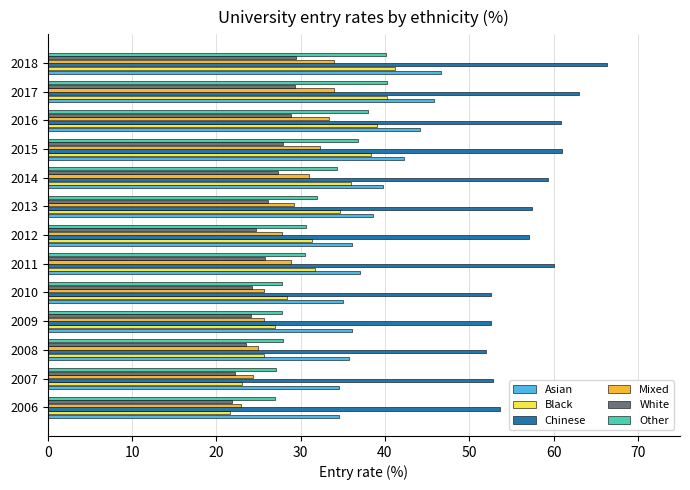

What is the minimum value shown in the chart?

21.6